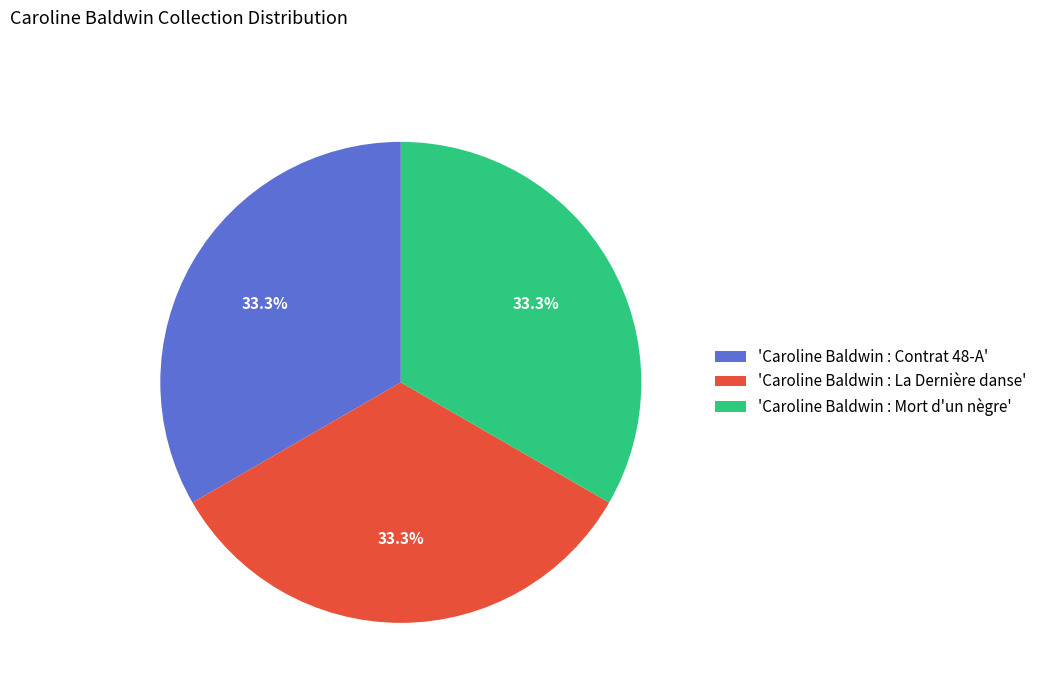

What is the ratio of the value at 'Caroline Baldwin : Mort d'un nègre' to the value at 'Caroline Baldwin : La Dernière danse'?

1.0